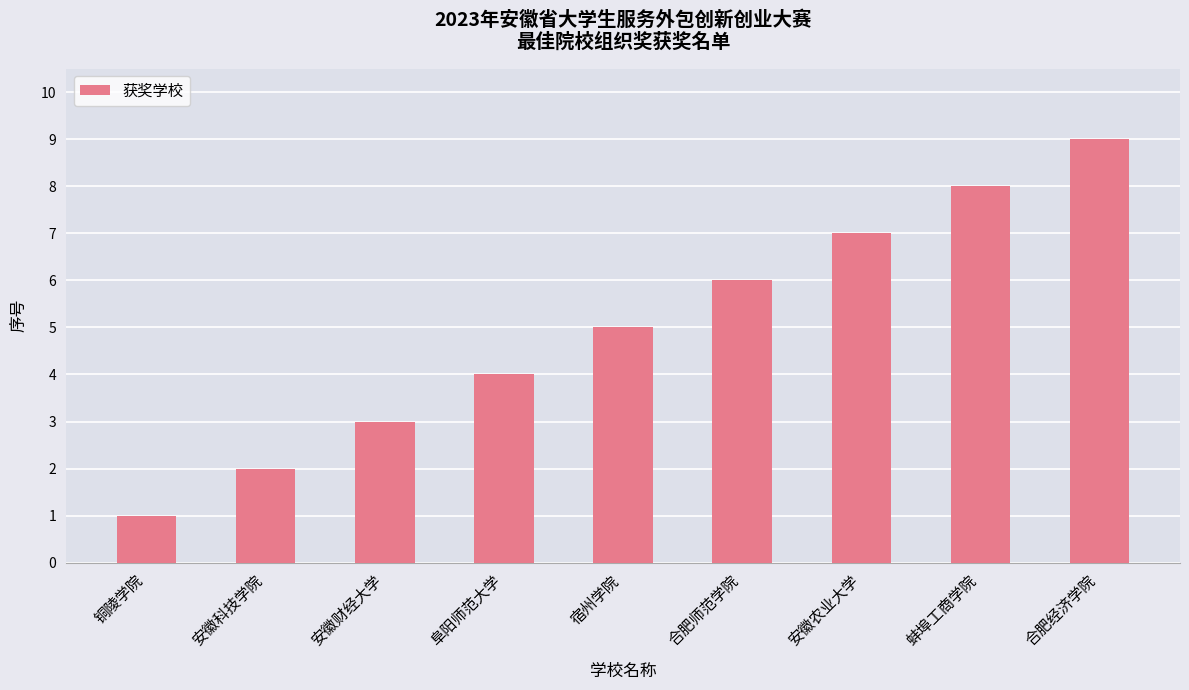

Rank the categories by value from lowest to highest.

铜陵学院, 安徽科技学院, 安徽财经大学, 阜阳师范大学, 宿州学院, 合肥师范学院, 安徽农业大学, 蚌埠工商学院, 合肥经济学院